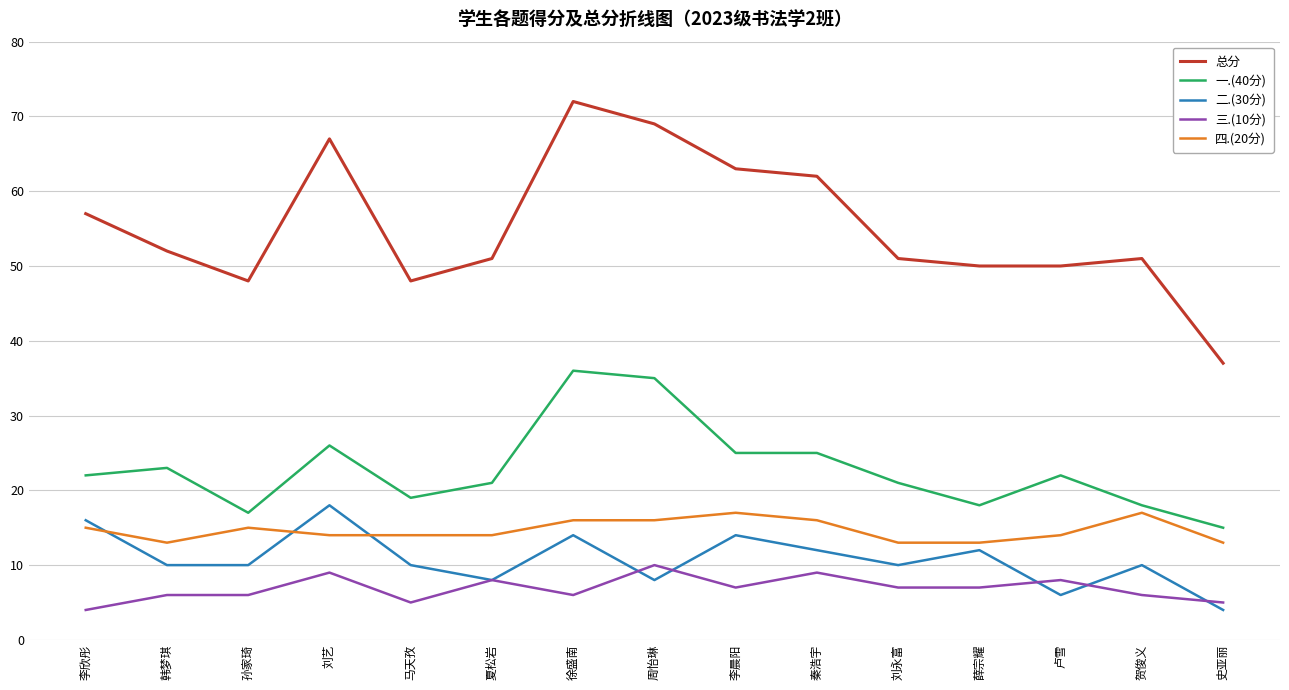

Rank the series by their maximum value, from lowest to highest.

三.(10分), 四.(20分), 二.(30分), 一.(40分), 总分